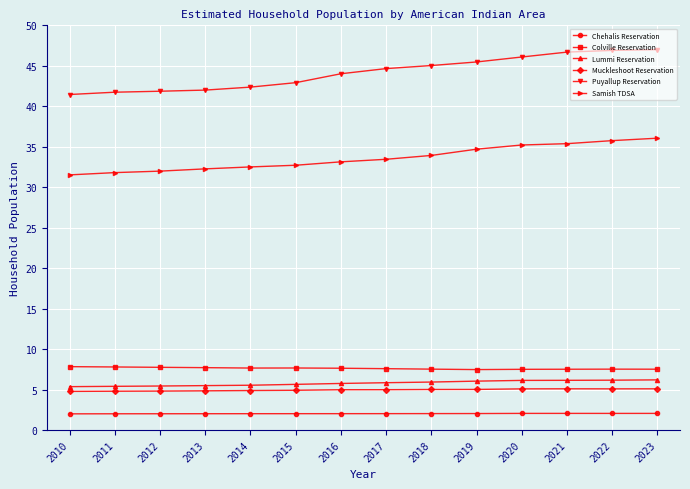

At which label is Puyallup Reservation closest to 44?

2016